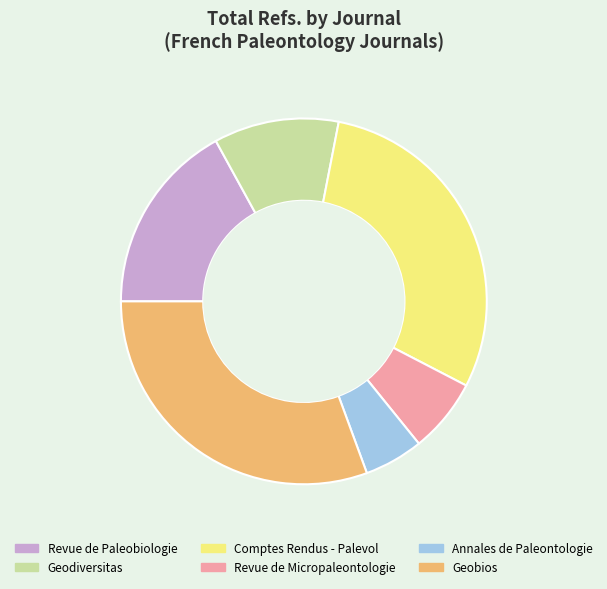

Rank the categories by value from lowest to highest.

Annales de Paleontologie, Revue de Micropaleontologie, Geodiversitas, Revue de Paleobiologie, Comptes Rendus - Palevol, Geobios